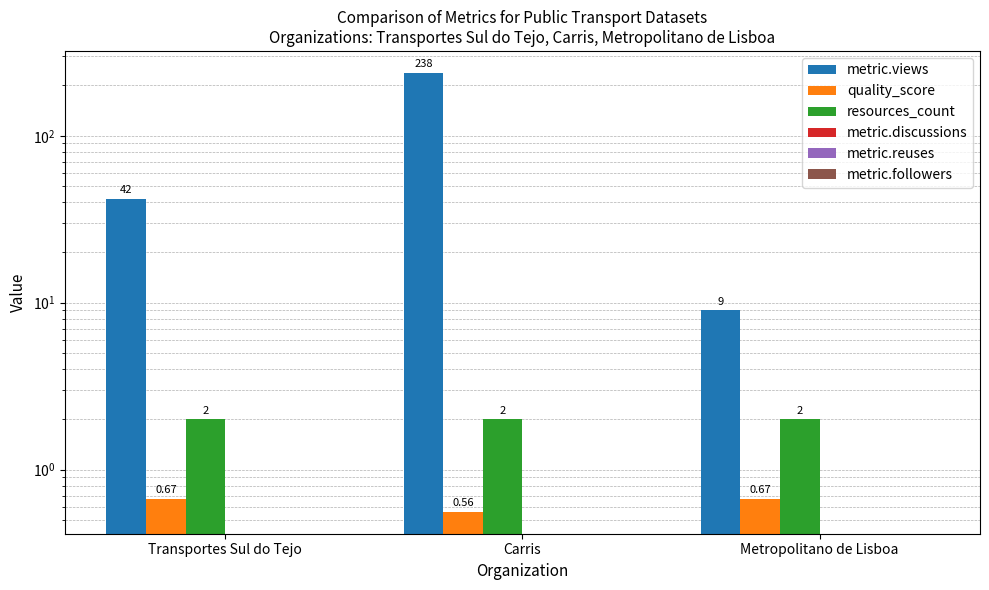

What is the label of the 2nd bar from the left?

Carris